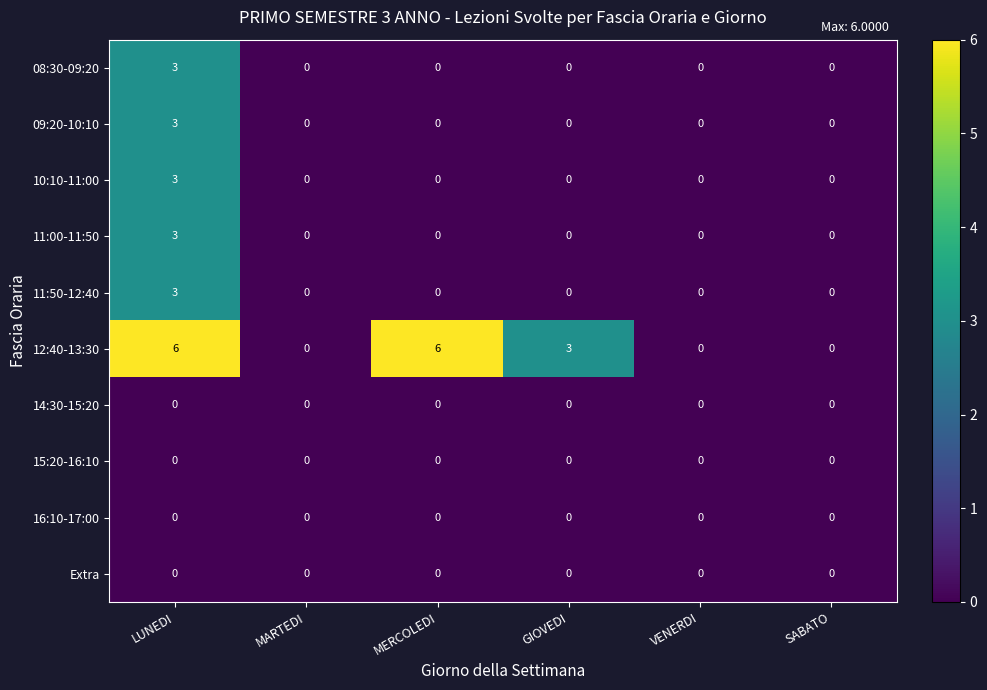

Which series has the largest total across all categories?

12:40-13:30